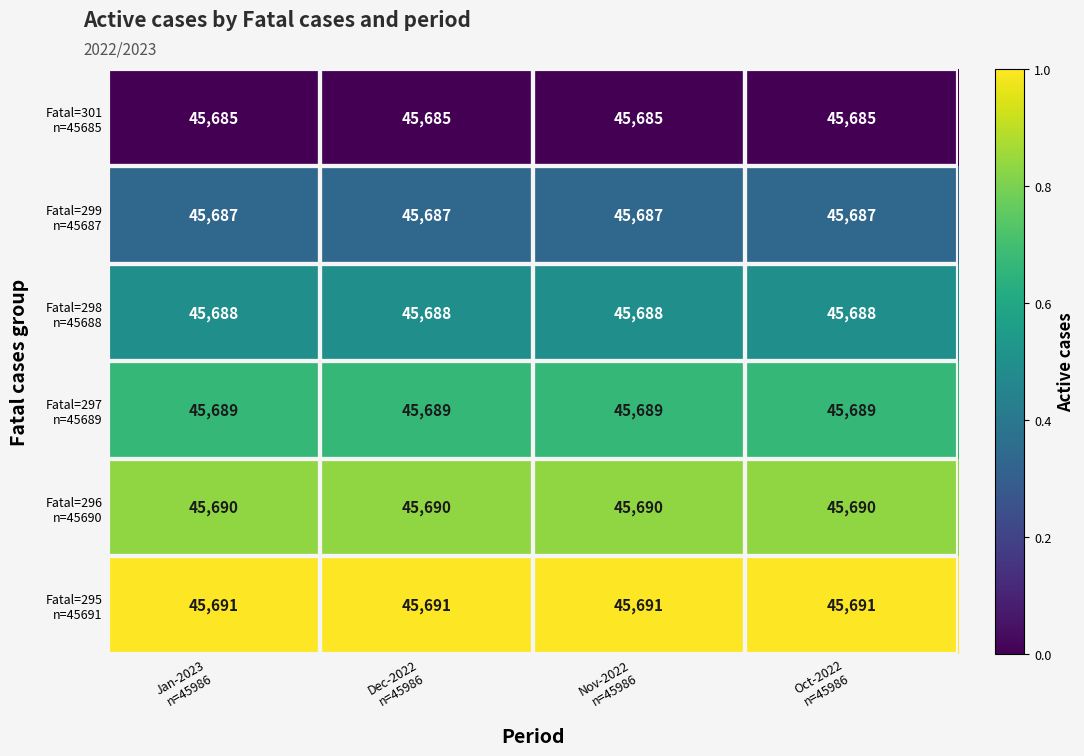

Count the number of categories in the chart.

4